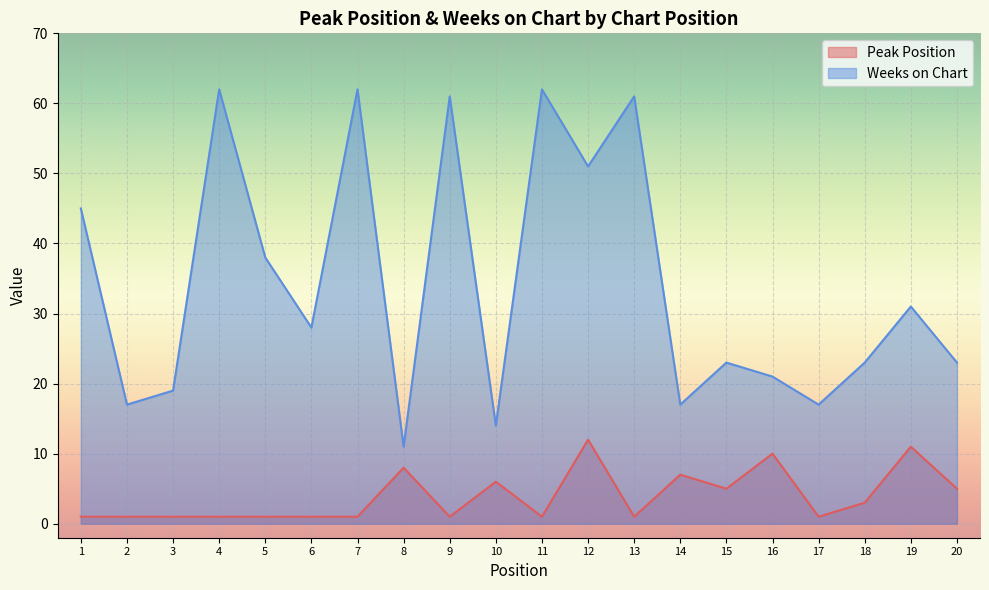

What is the sum of all Weeks on Chart values?

686